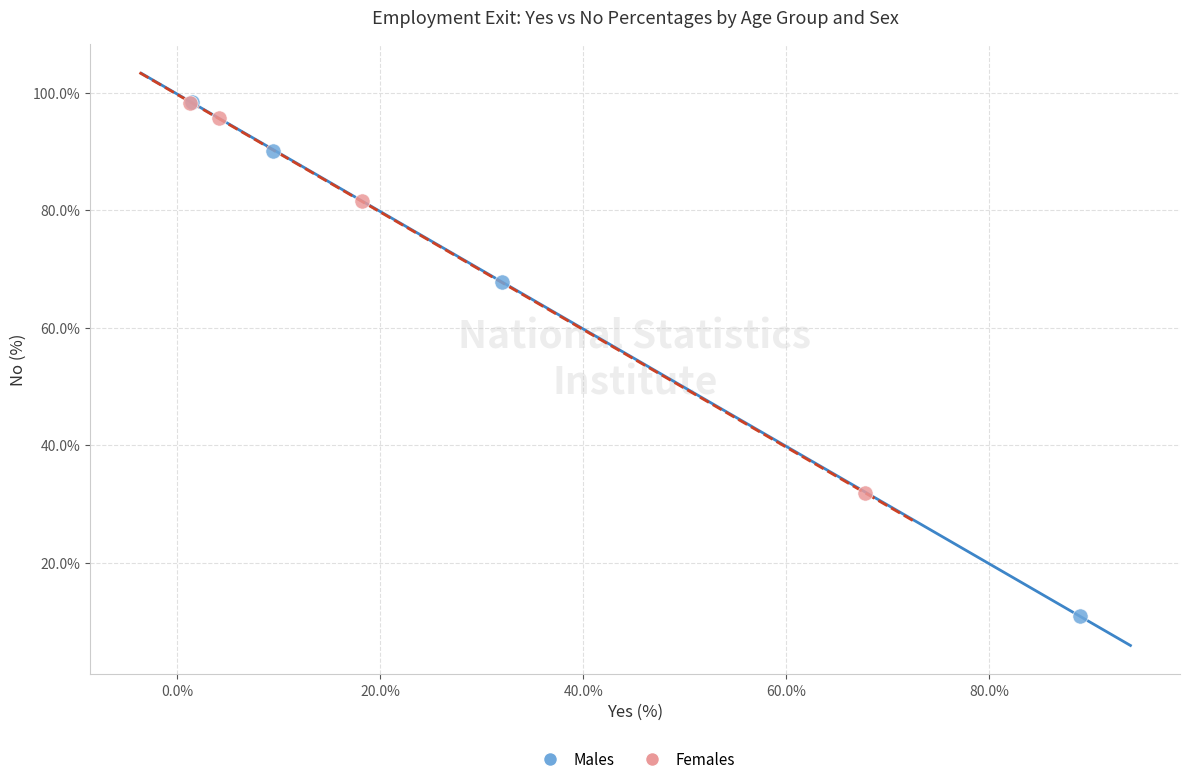

Which series has the largest Y range (max minus min)?

Males